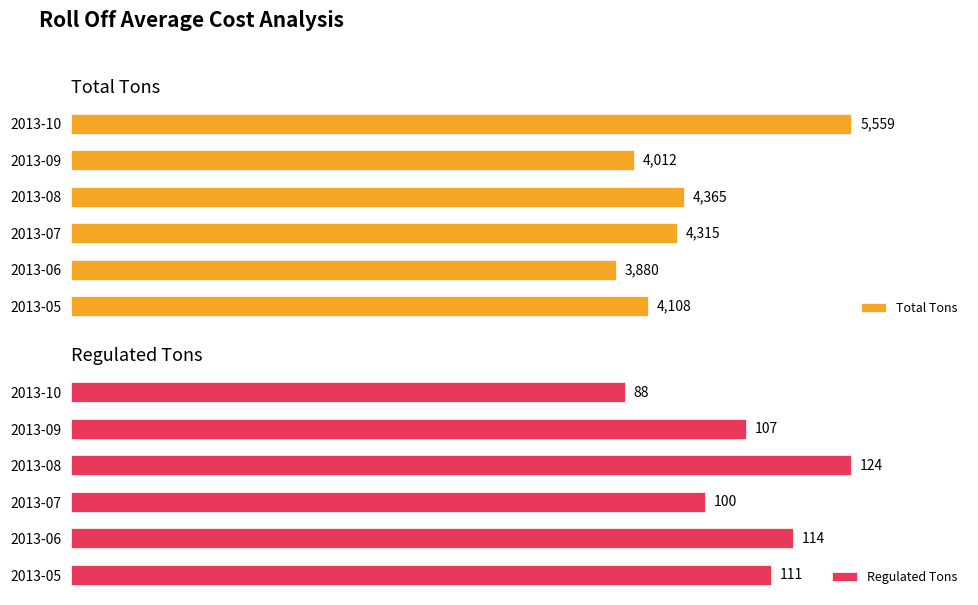

Which series has the largest range (max minus min)?

Total Tons